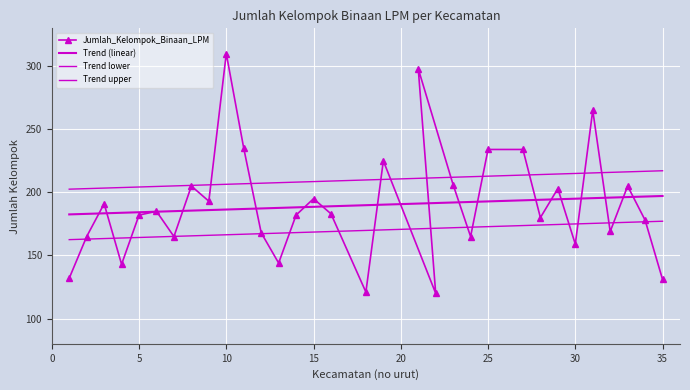

What is the highest value of the Jumlah_Kelompok_Binaan_LPM series?

310